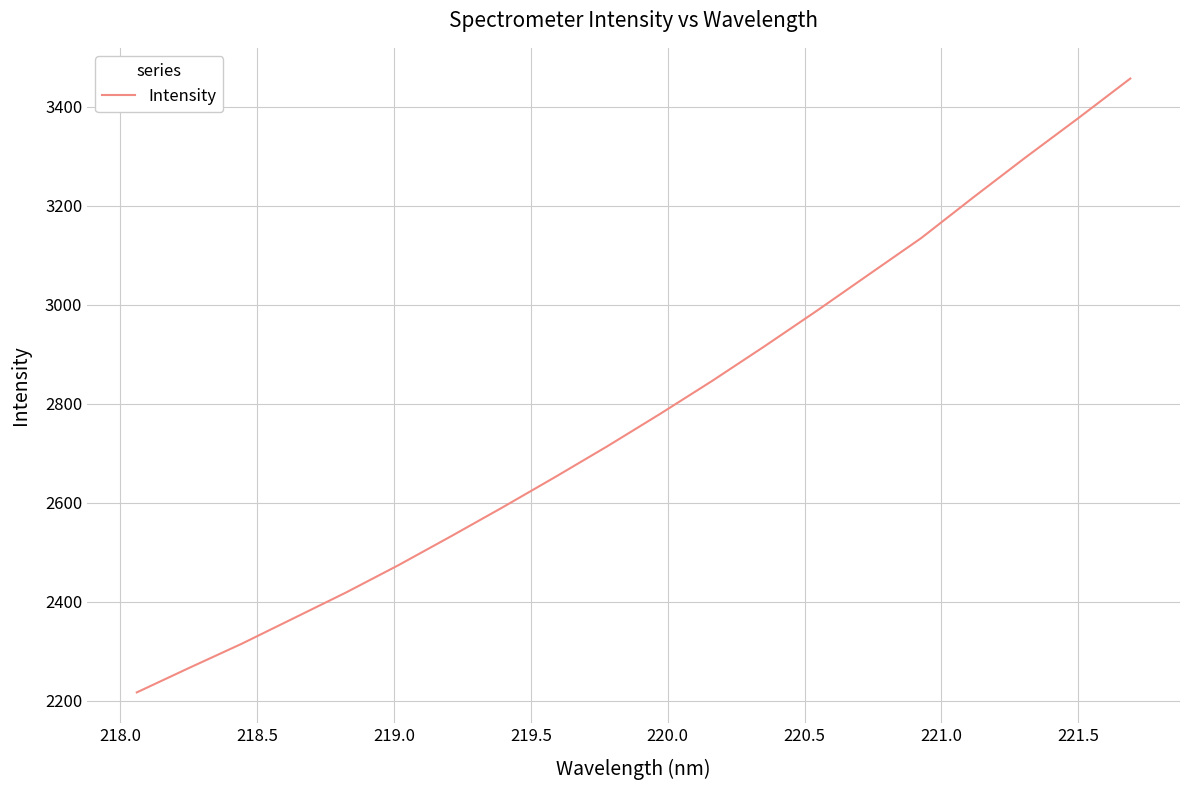

How many distinct data groups are displayed?

1